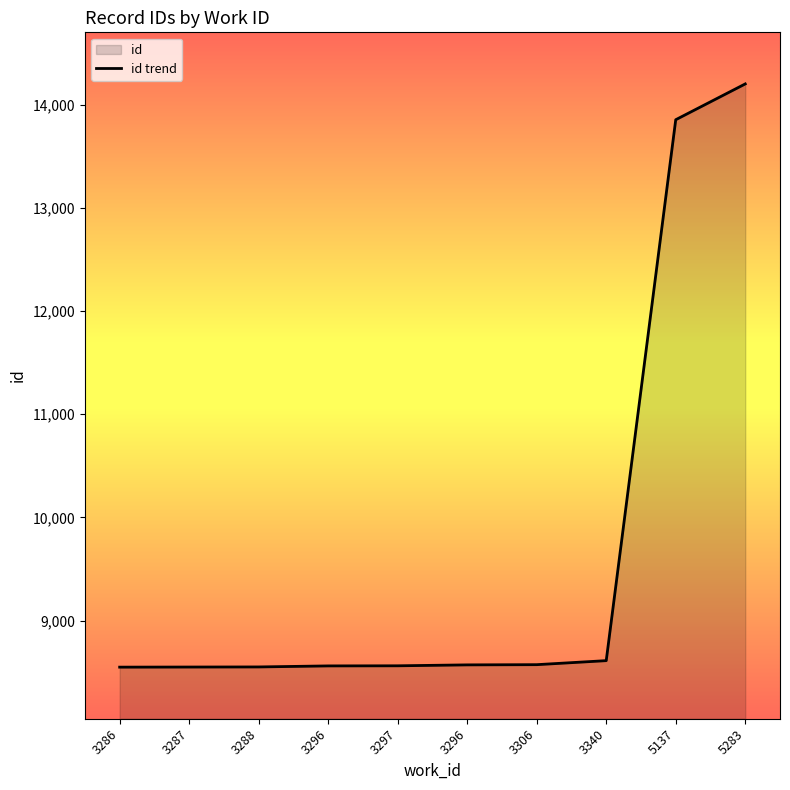

The chart shows a value of 2204 at 3340. True or false?

False